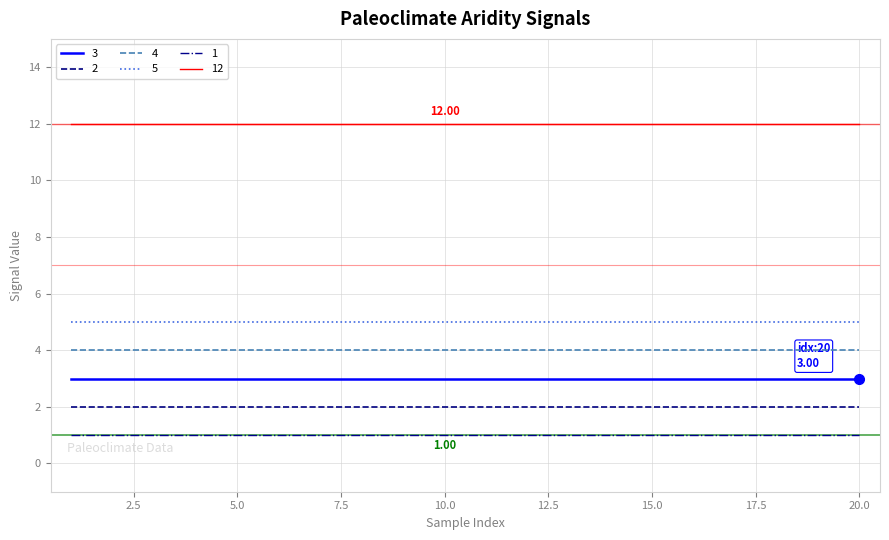

Which series has the largest total across all categories?

12